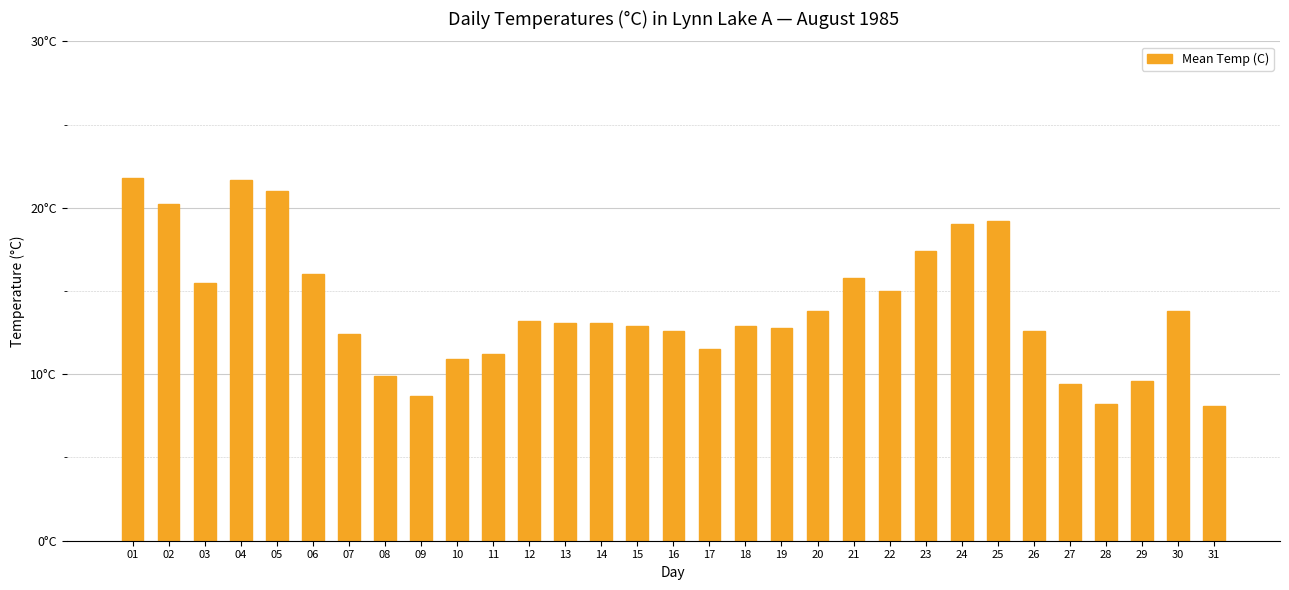

What is the change in value from 03 to 22?

-0.5